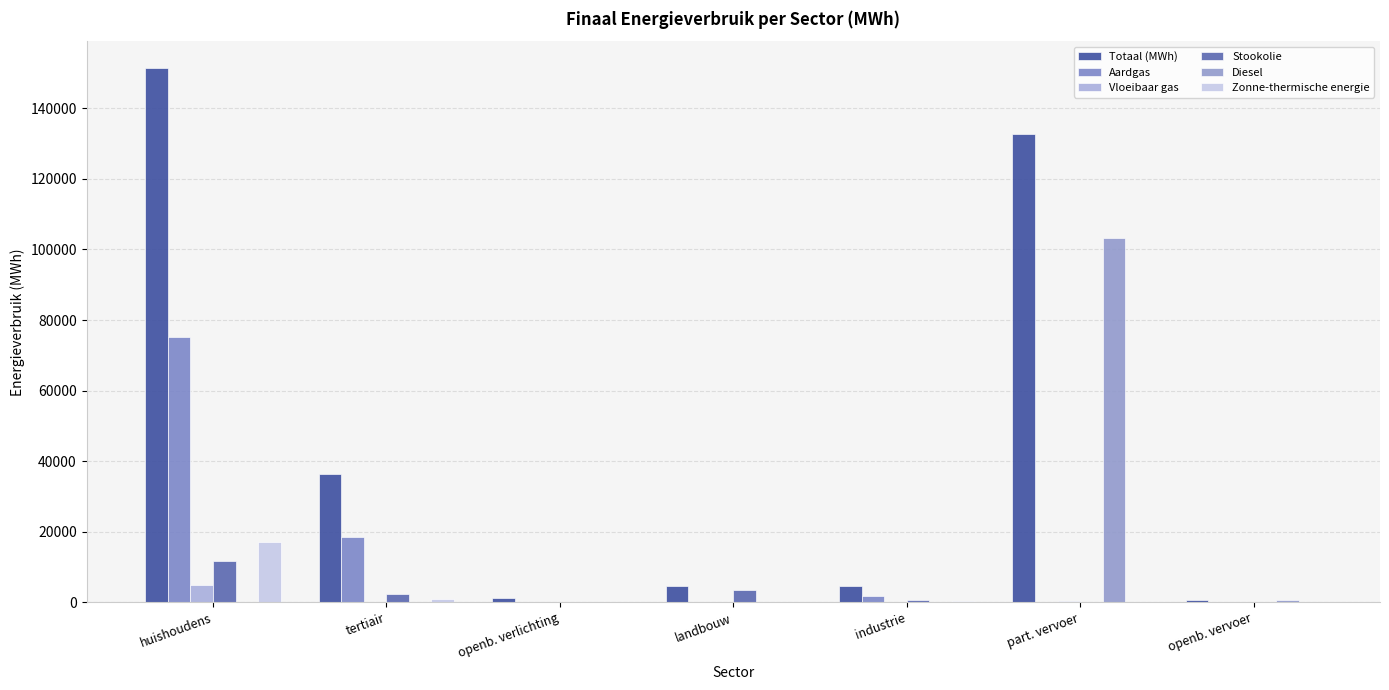

How many distinct data groups are displayed?

6